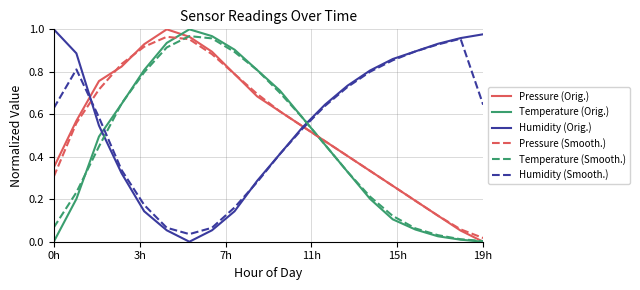

True or false: Pressure (Smooth.) and Temperature (Orig.) cross at least once.

True